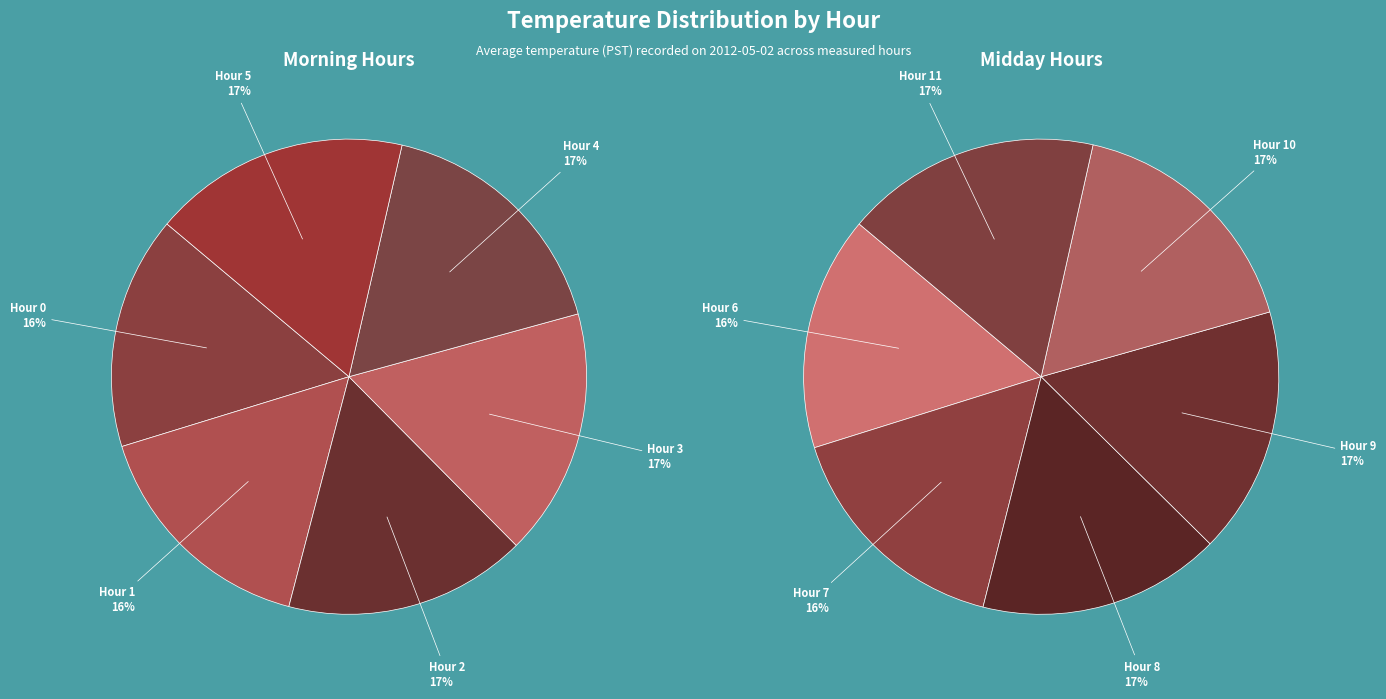

Is it true that Hour 1 is 1% of the pie?

False